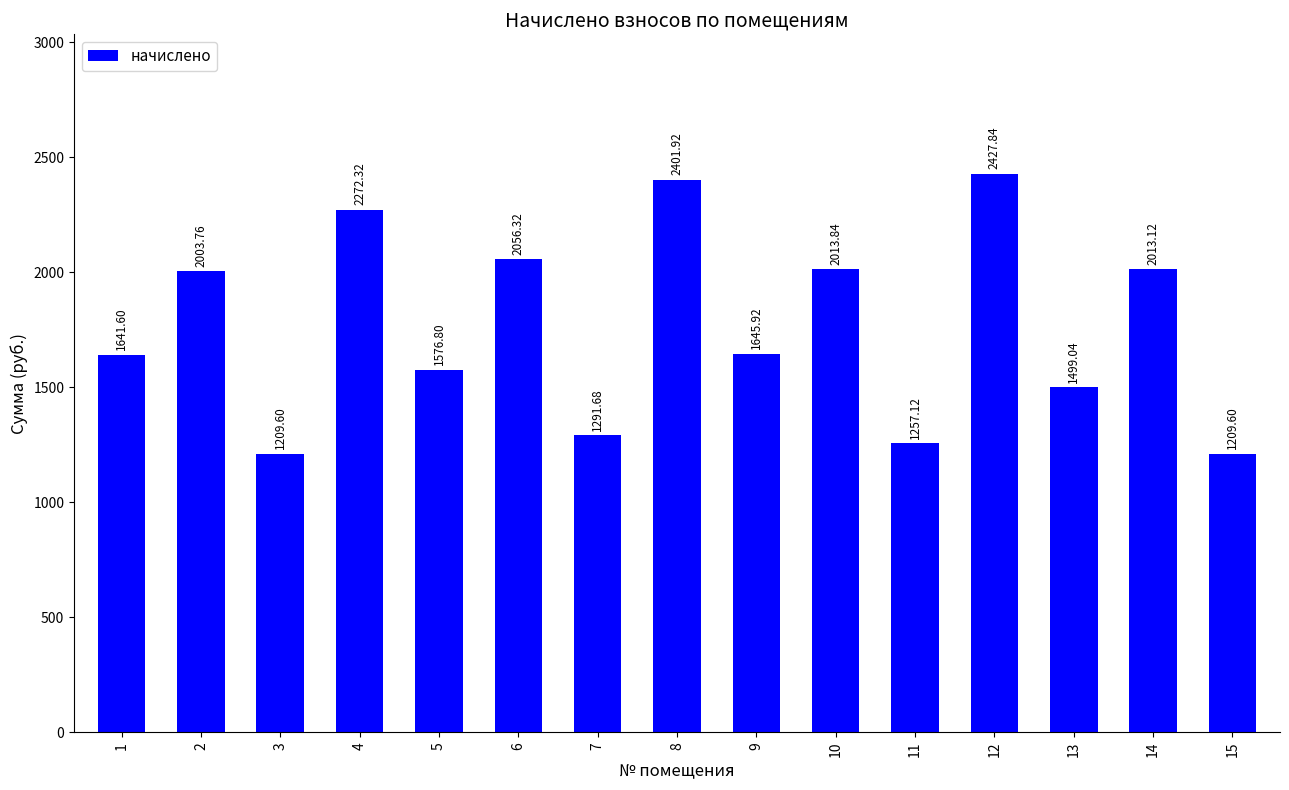

What is the value of the 7th bar from the left?

1291.7